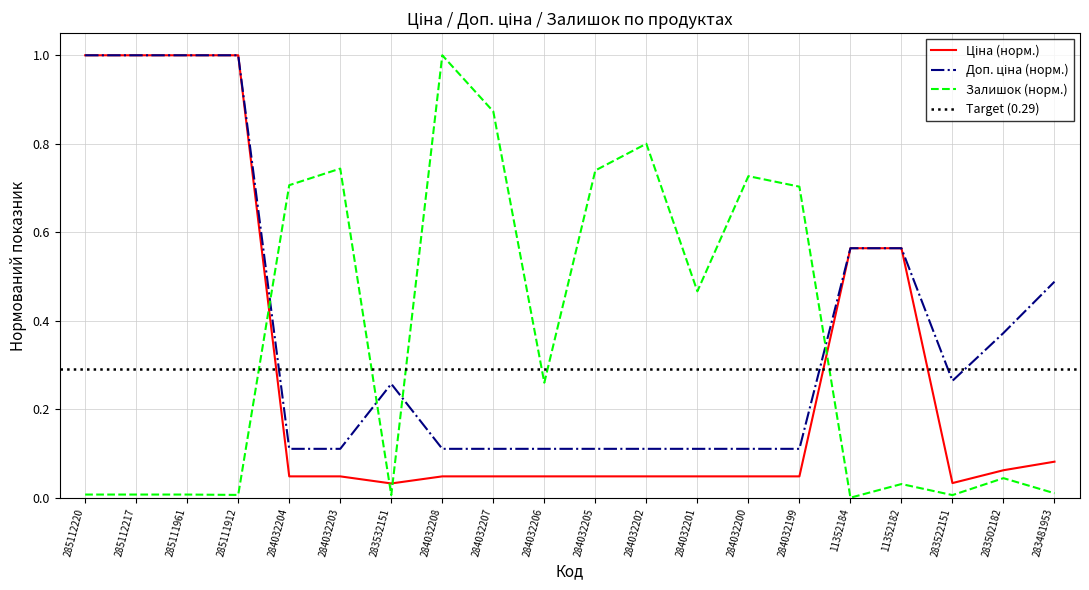

What is the sum of the Доп. ціна values at 285112217 and 11352182?

1.6